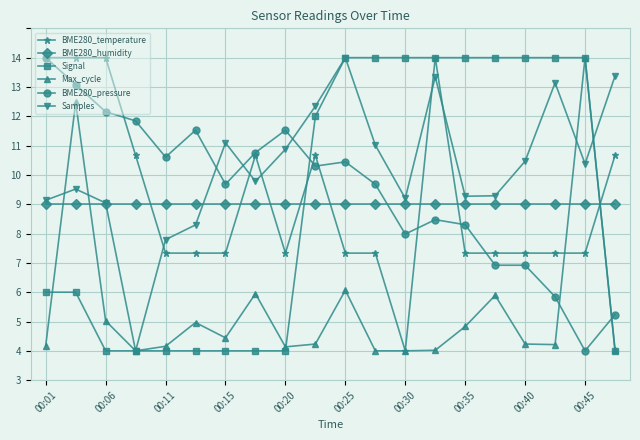

What are all the series names shown in the legend?

BME280_temperature, BME280_humidity, Signal, Max_cycle, BME280_pressure, Samples